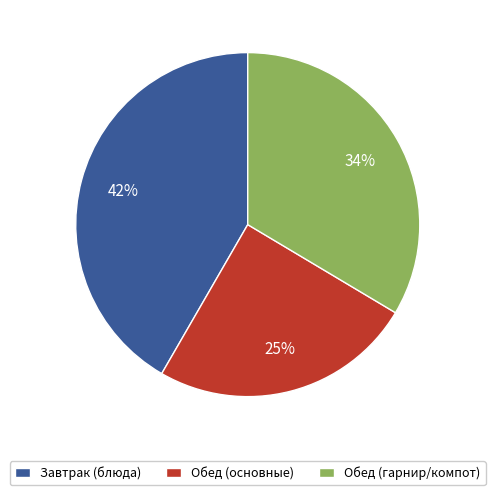

To the nearest percent, what is the combined percentage of Обед (гарнир/компот) and Обед (основные)?

58%